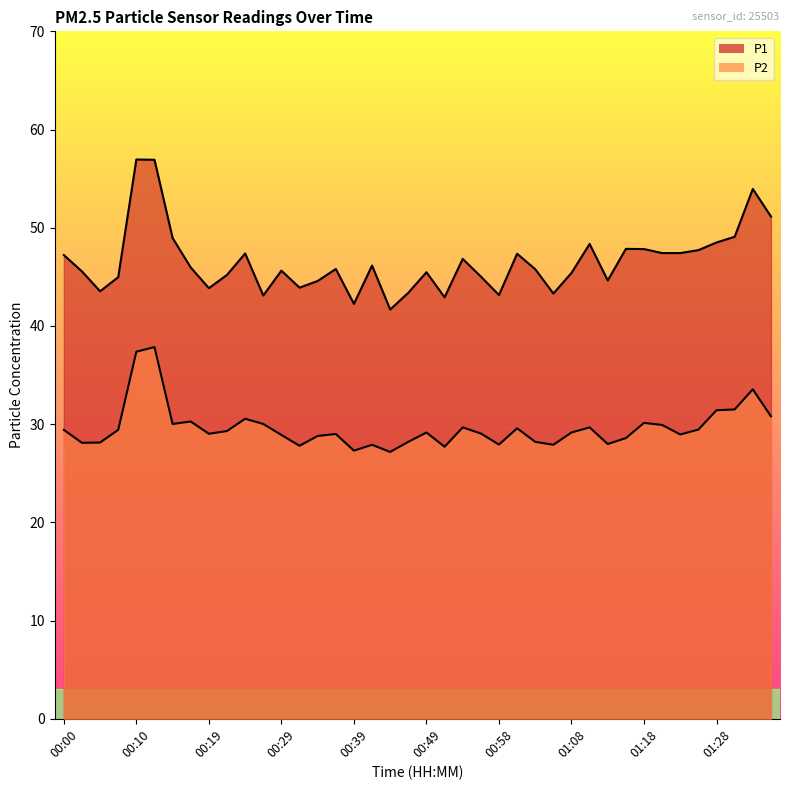

How many interior local peaks does the P1 series have?

11